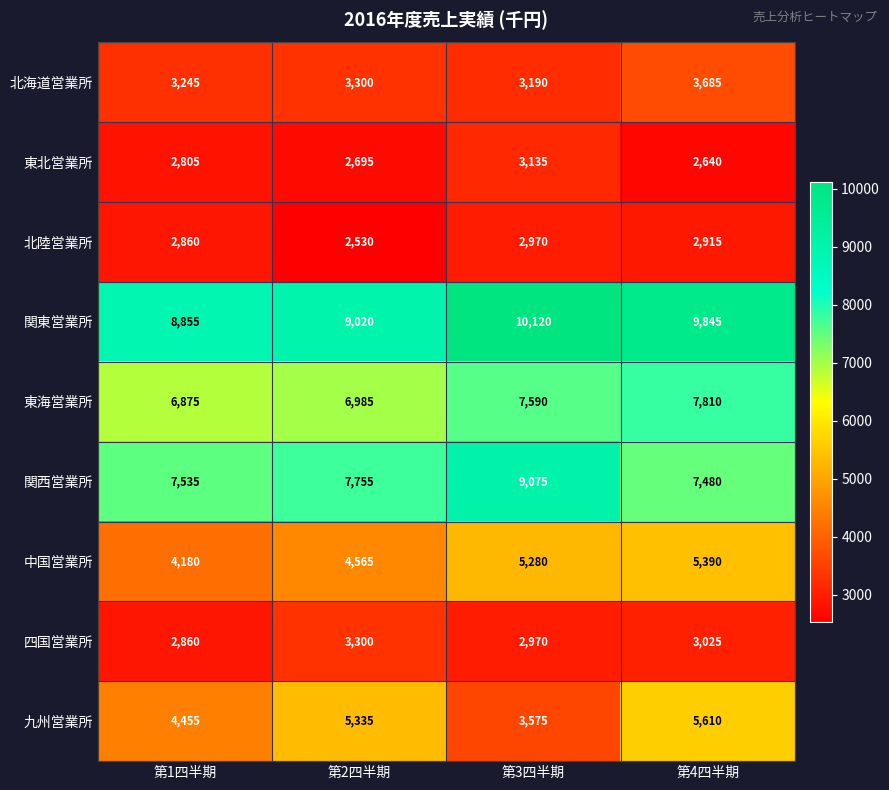

What is the difference between the highest and lowest values at 第2四半期?

6490